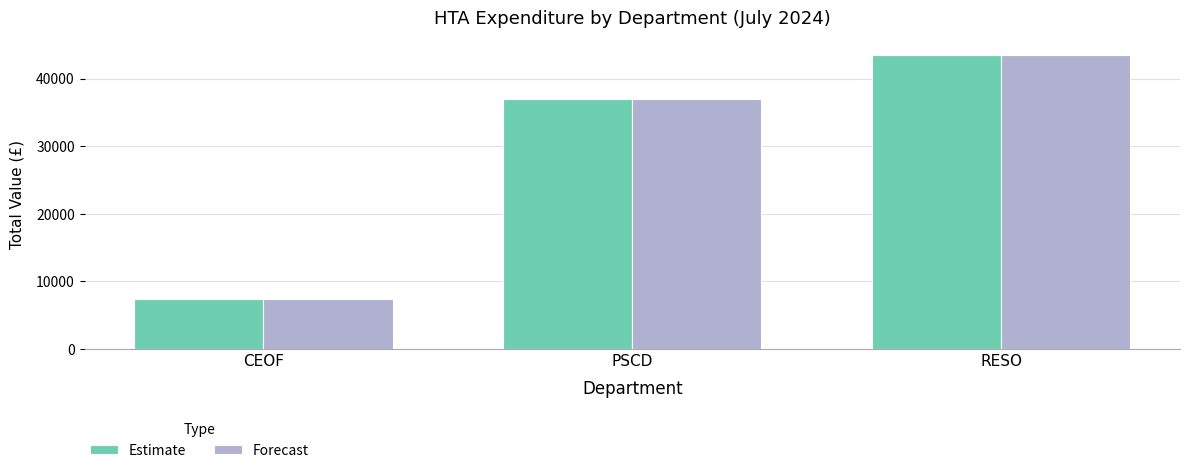

What is the difference between the second highest and minimum values in the Forecast series?

29467.3